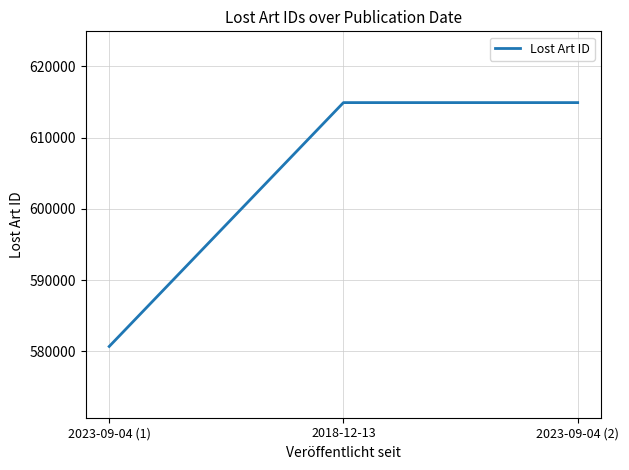

The value at 2023-09-04 (2) is 614901. True or false?

True